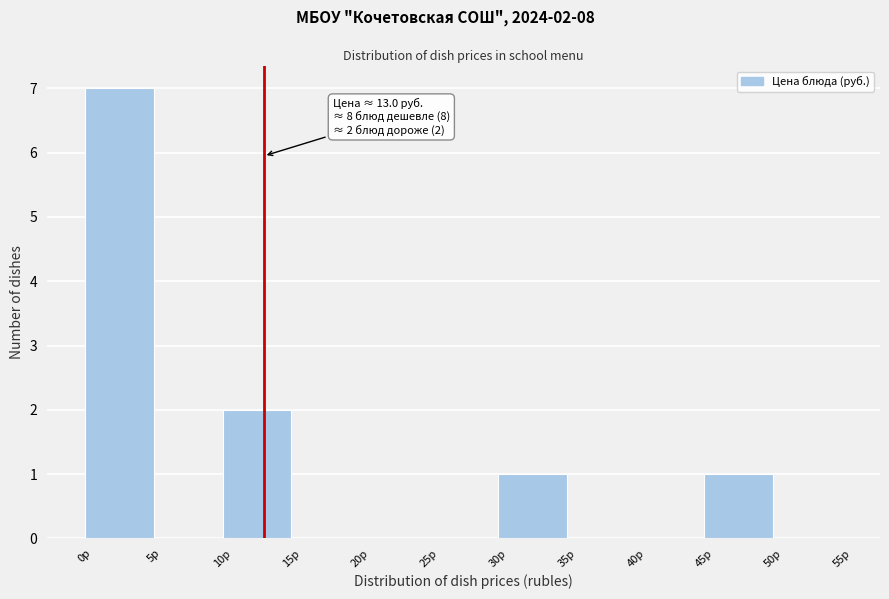

Which range on the x-axis has the tallest bar?

0 to 5